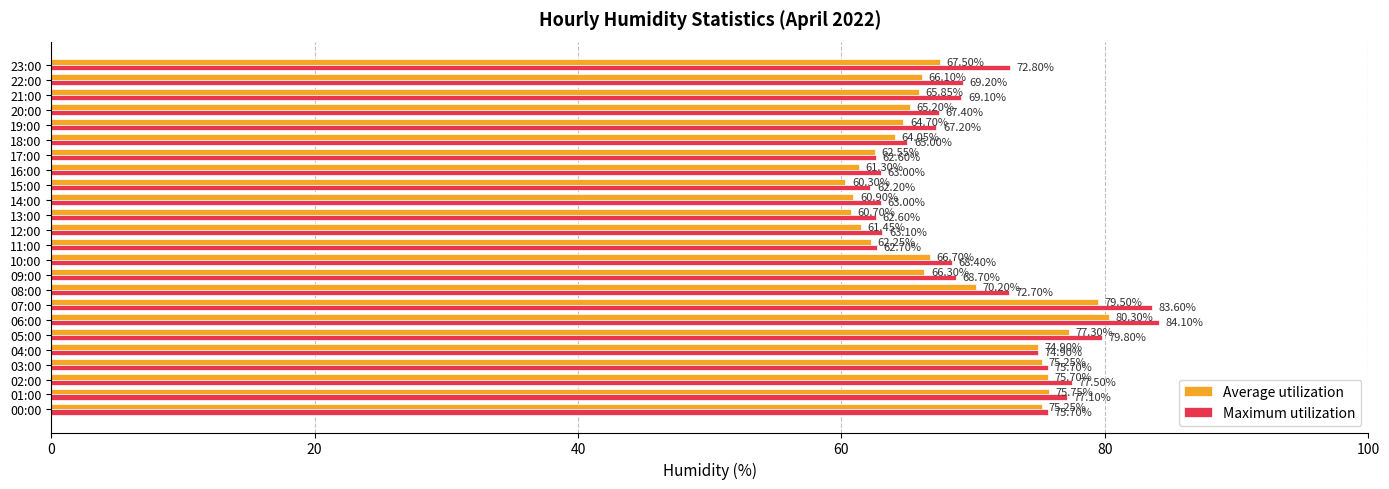

What is the average value of the Maximum utilization series?

70.3